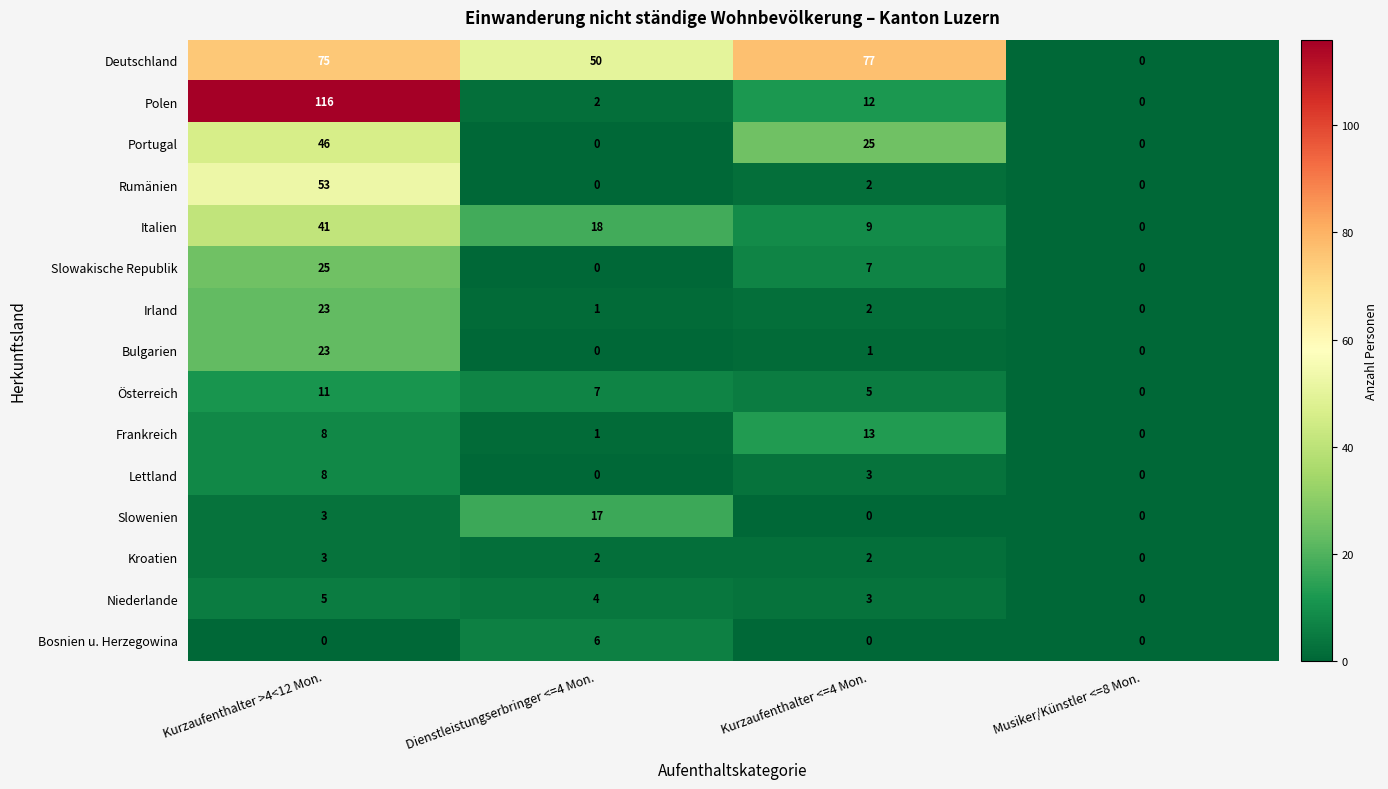

What is the sum of all Niederlande values?

12